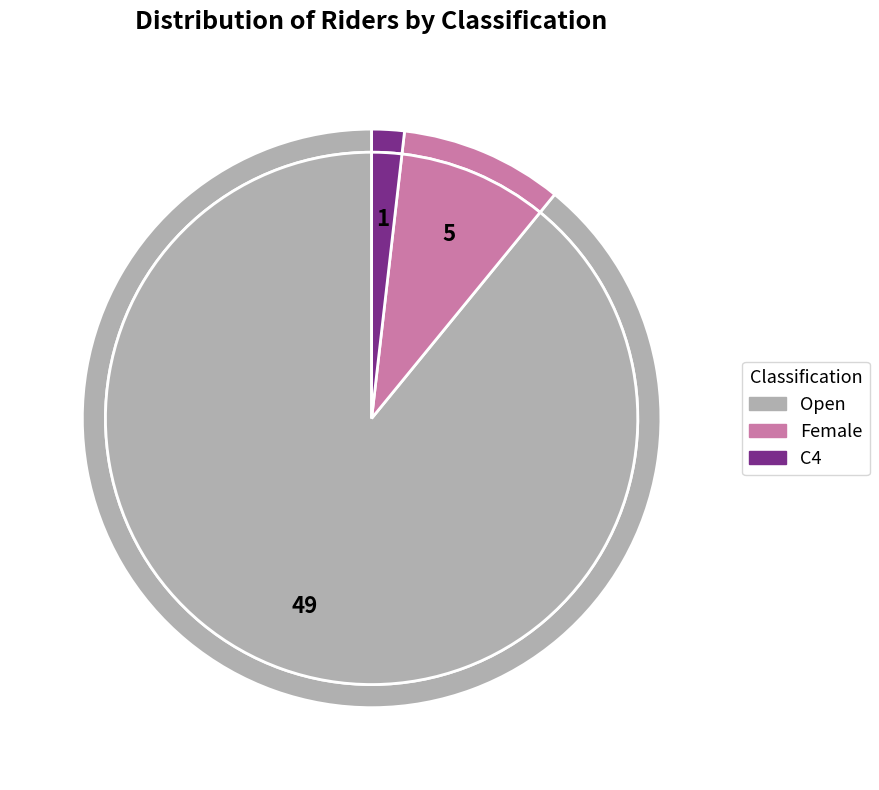

Is the sum of Female and Open greater than half?

Yes